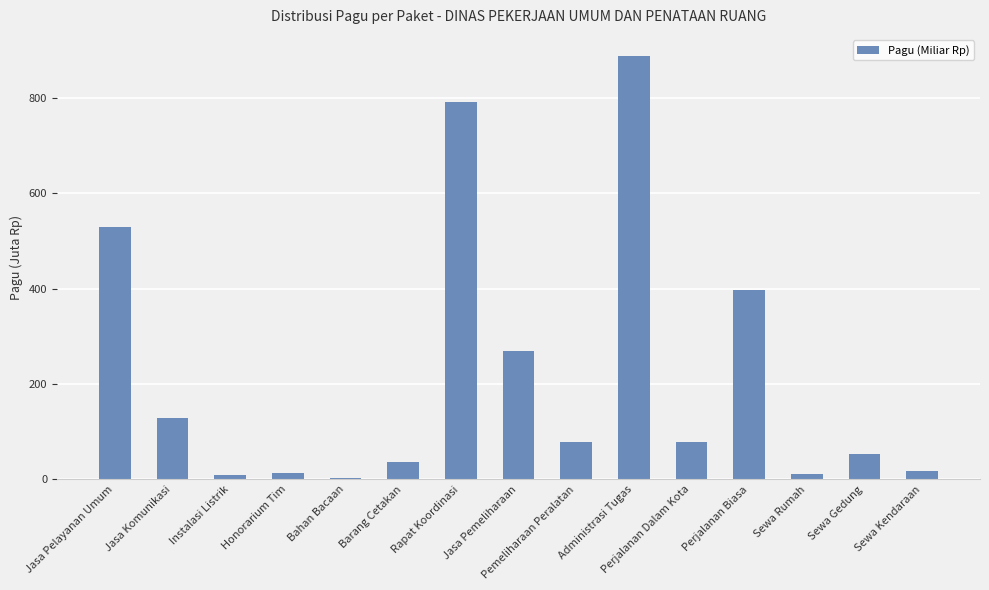

Is it true that the value at Sewa Gedung is 54.0?

True